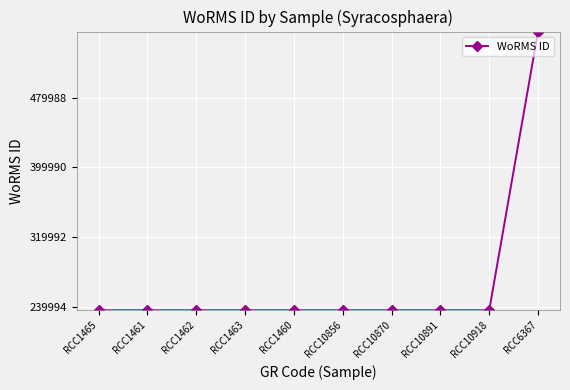

Reading left to right, extract all data points from this chart.

RCC1465=235979	RCC1461=235979	RCC1462=235979	RCC1463=235979	RCC1460=235979	RCC10856=235979	RCC10870=235979	RCC10891=235979	RCC10918=235979	RCC6367=555903